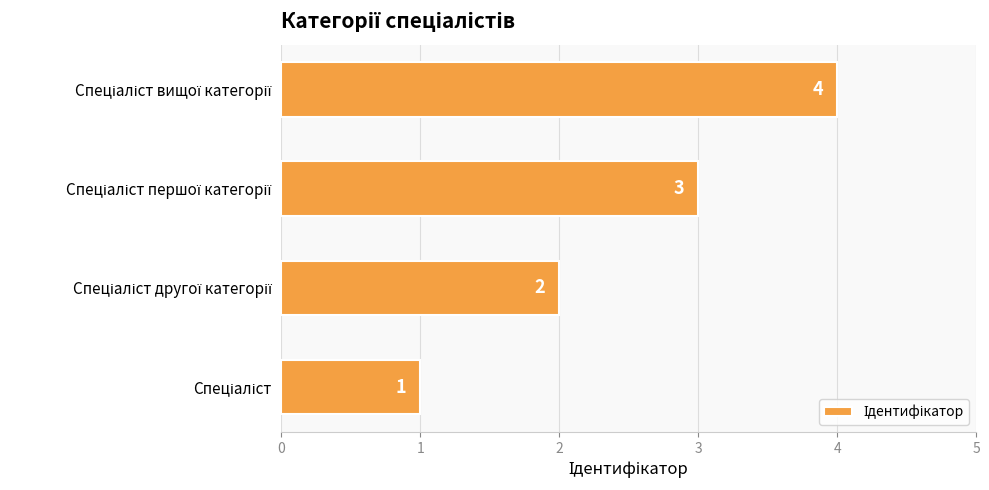

What is the maximum value shown in the chart?

4